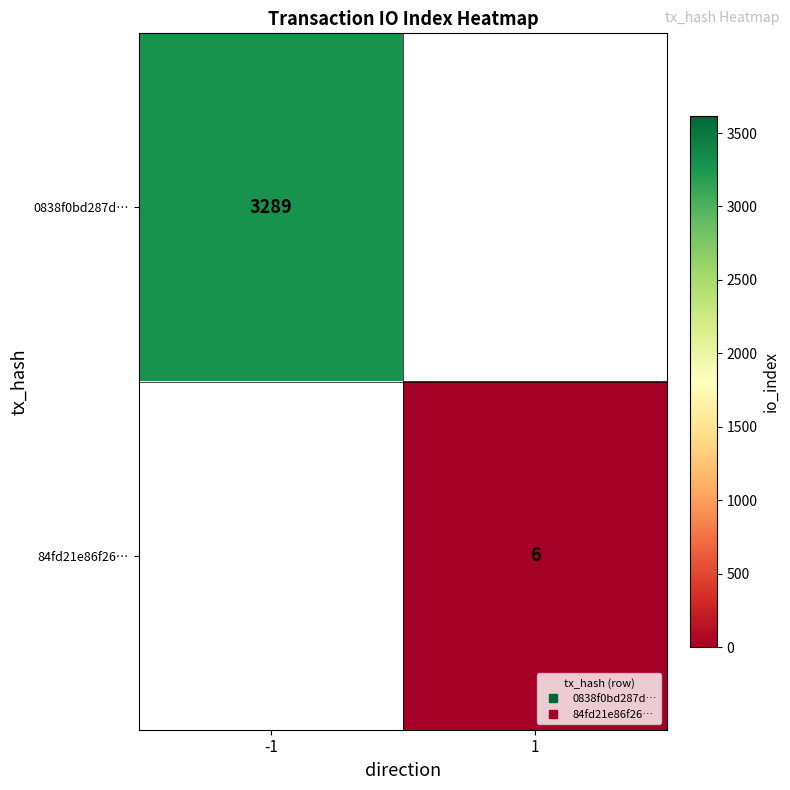

What is the minimum value for 0838f0bd287d…?

3289.0